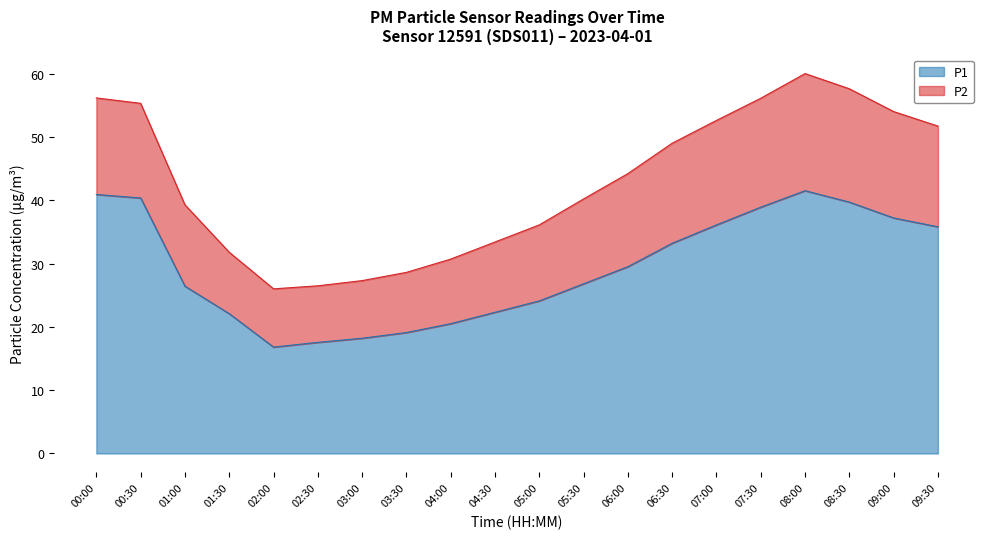

What is the difference between the P1 values at 05:30 and 02:00?

10.0